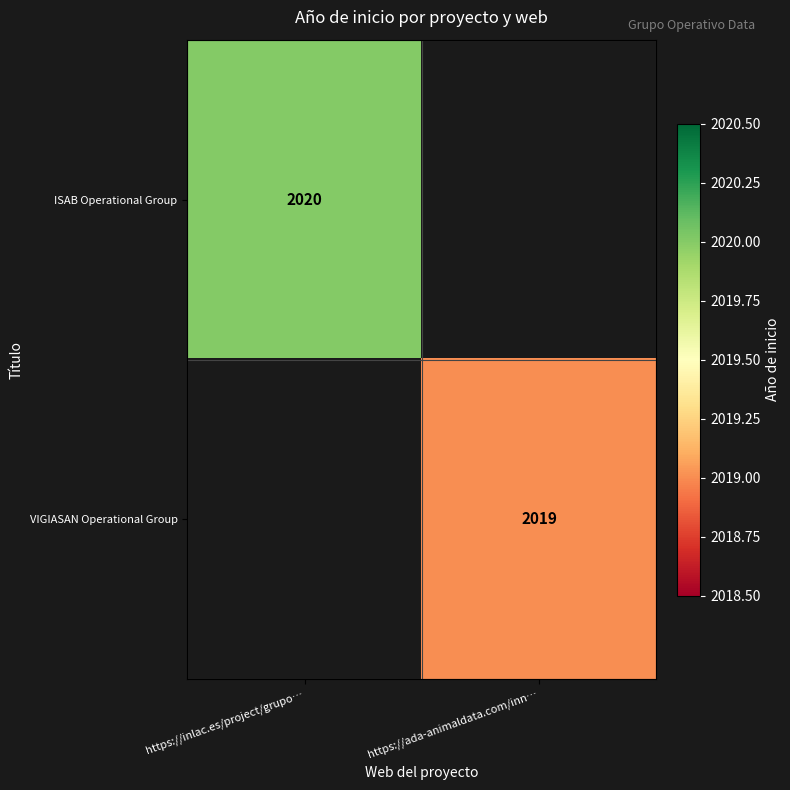

At which category does the chart reach its peak across all series?

https://inlac.es/project/grupo…